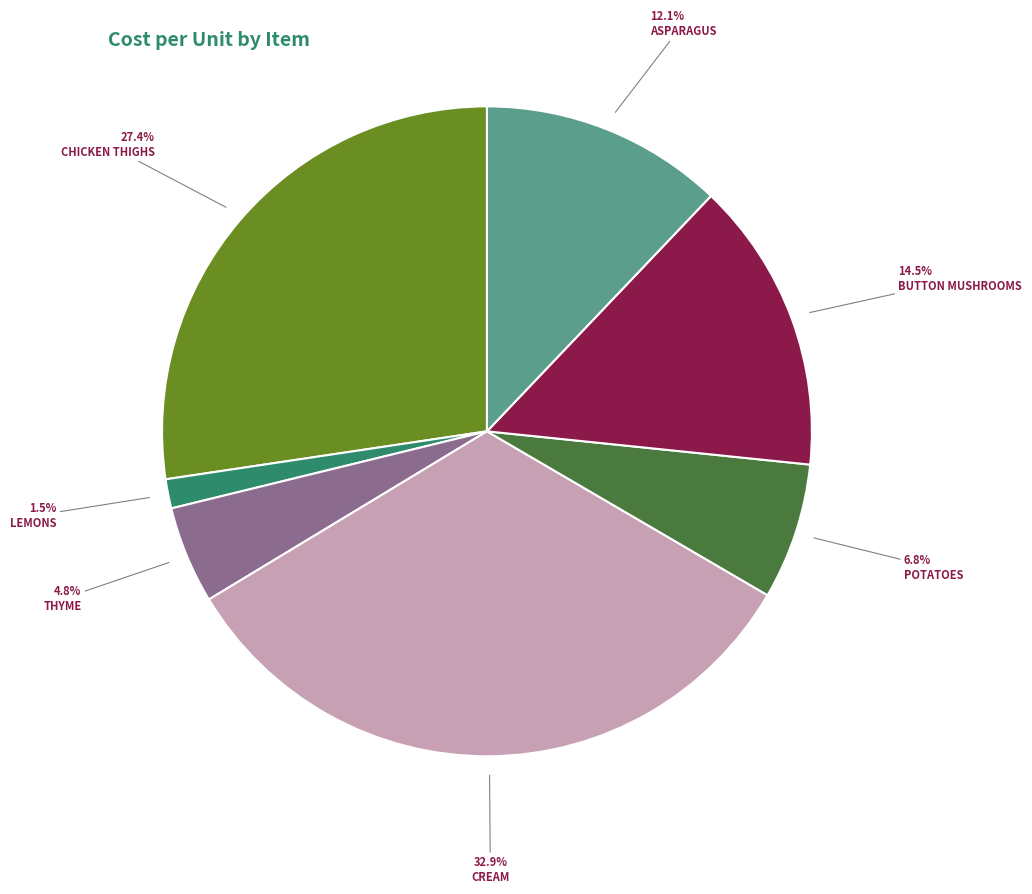

Is there a majority slice in this chart?

No